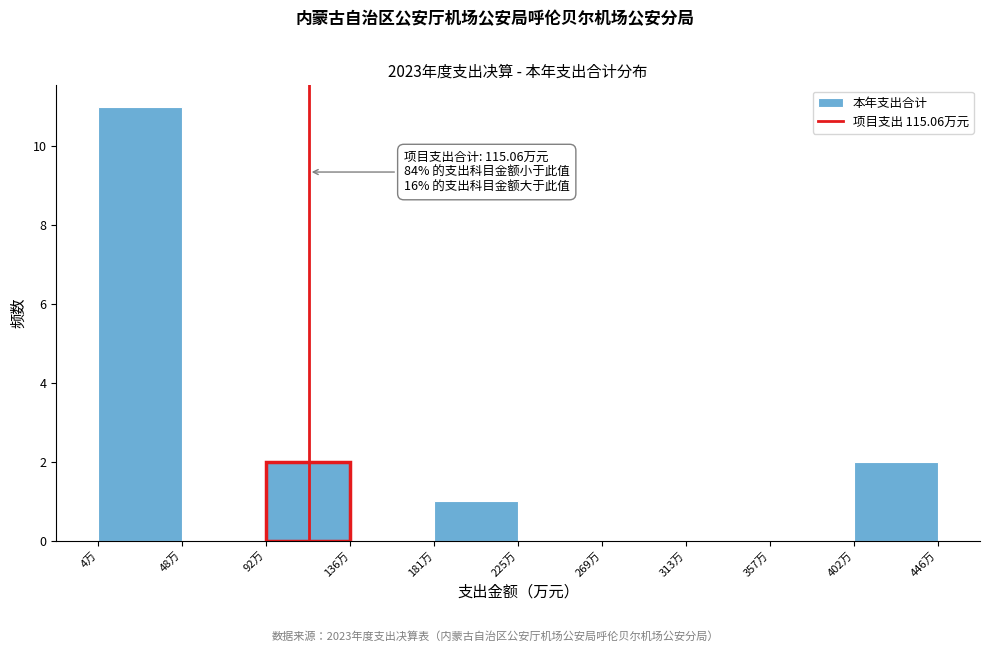

Which range on the x-axis has the tallest bar?

5 to 50